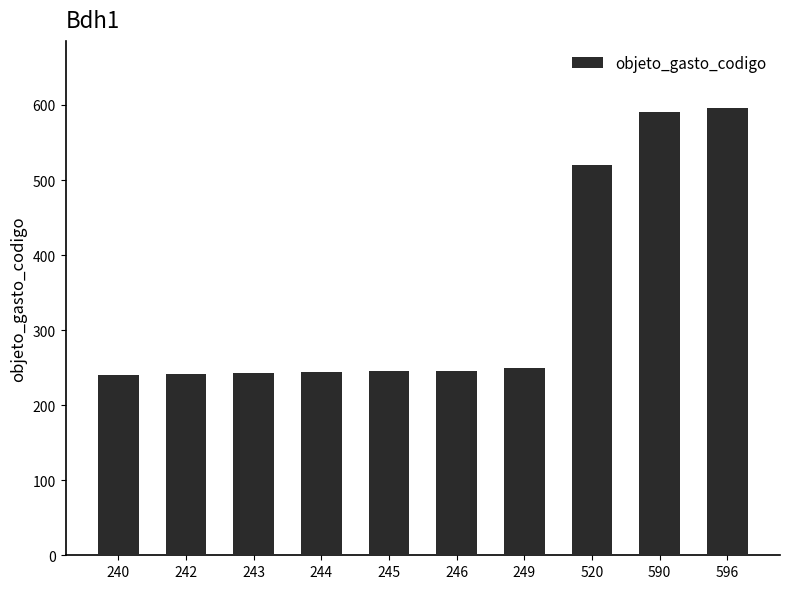

The chart shows a value of 240 at 240. True or false?

True